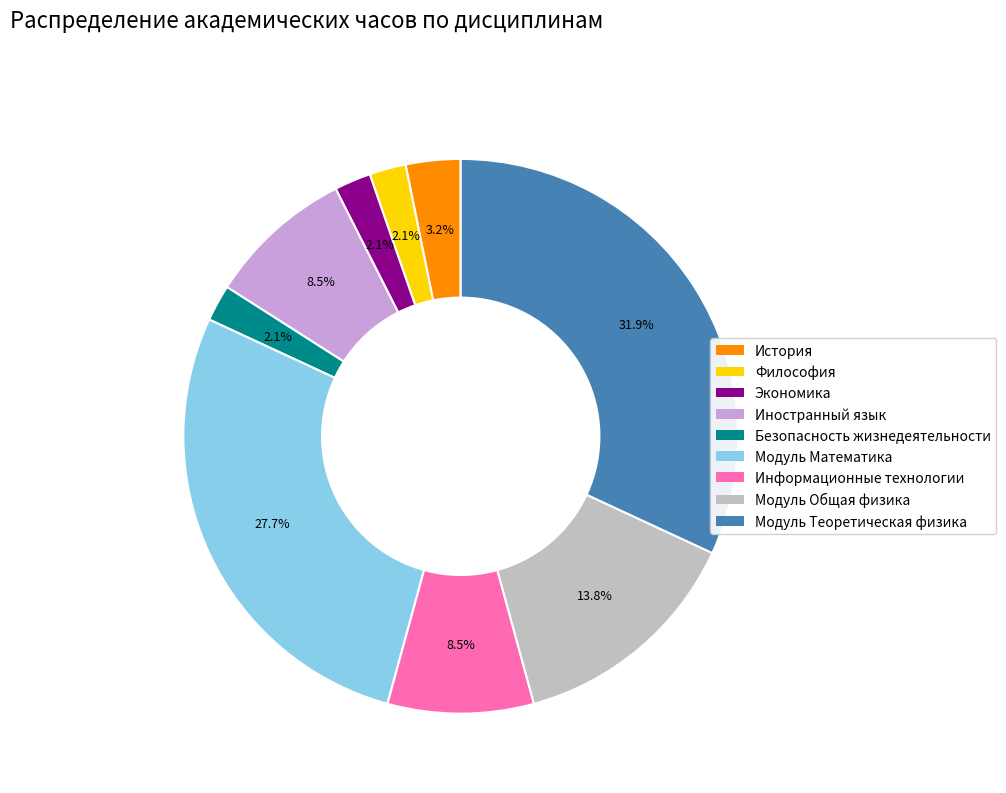

Between Модуль Теоретическая физика and История, which is larger?

Модуль Теоретическая физика